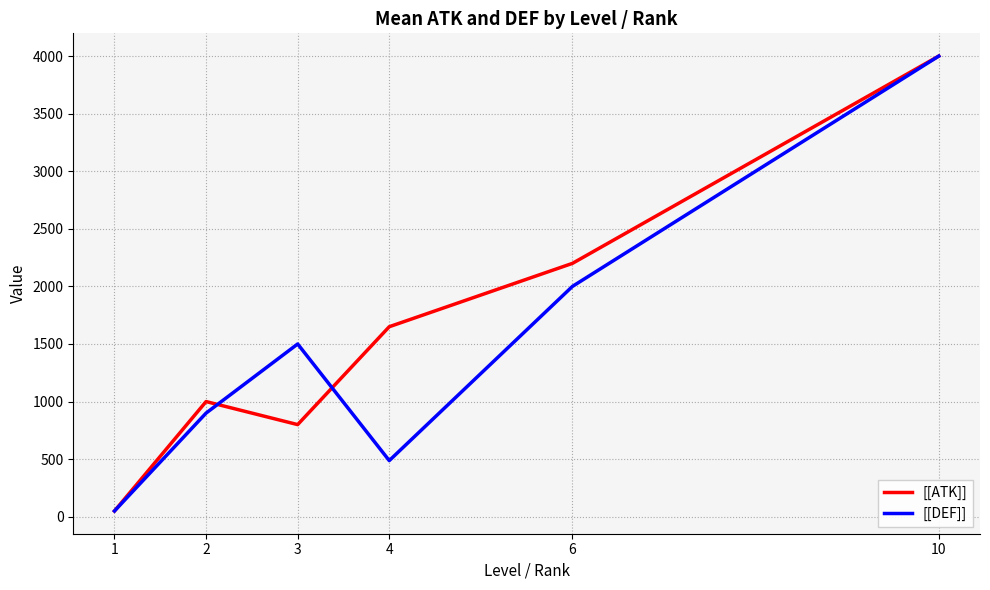

Does the chart display data point markers on the line(s)?

No